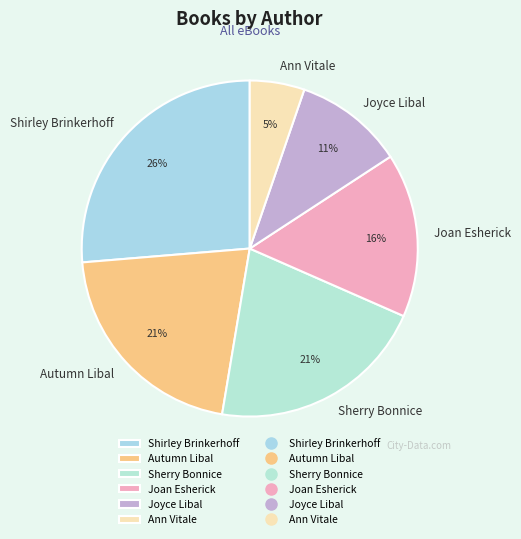

To the nearest percent, what percentage of the pie is Autumn Libal?

21%